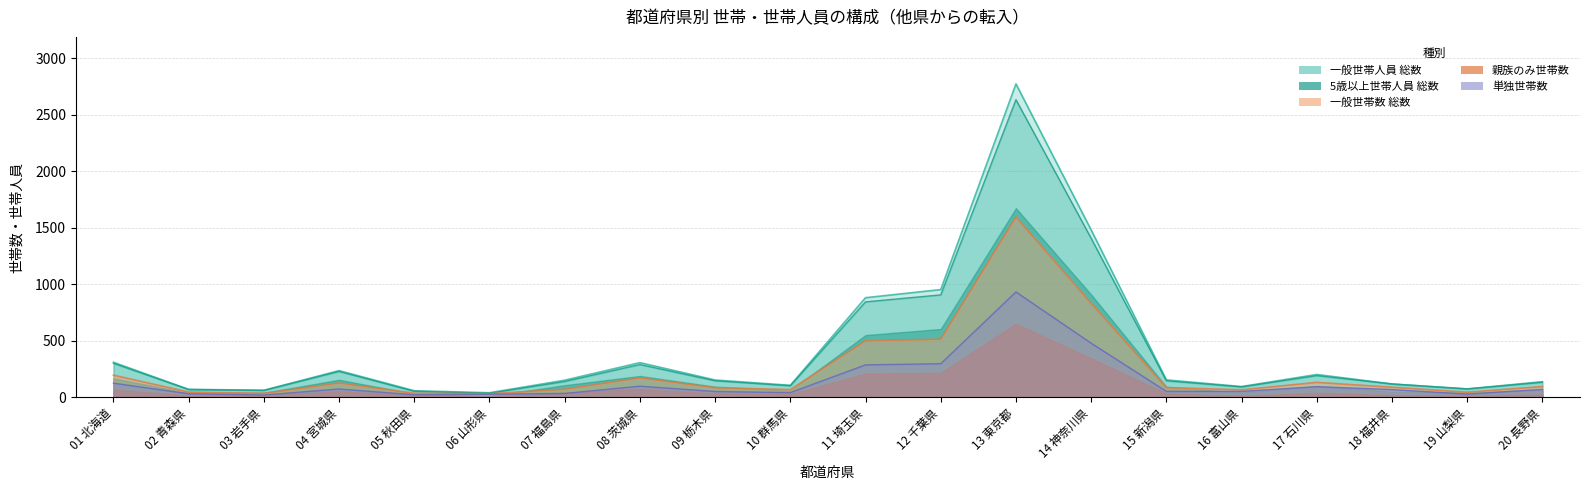

Between 12 千葉県 and 06 山形県, which is larger?

12 千葉県